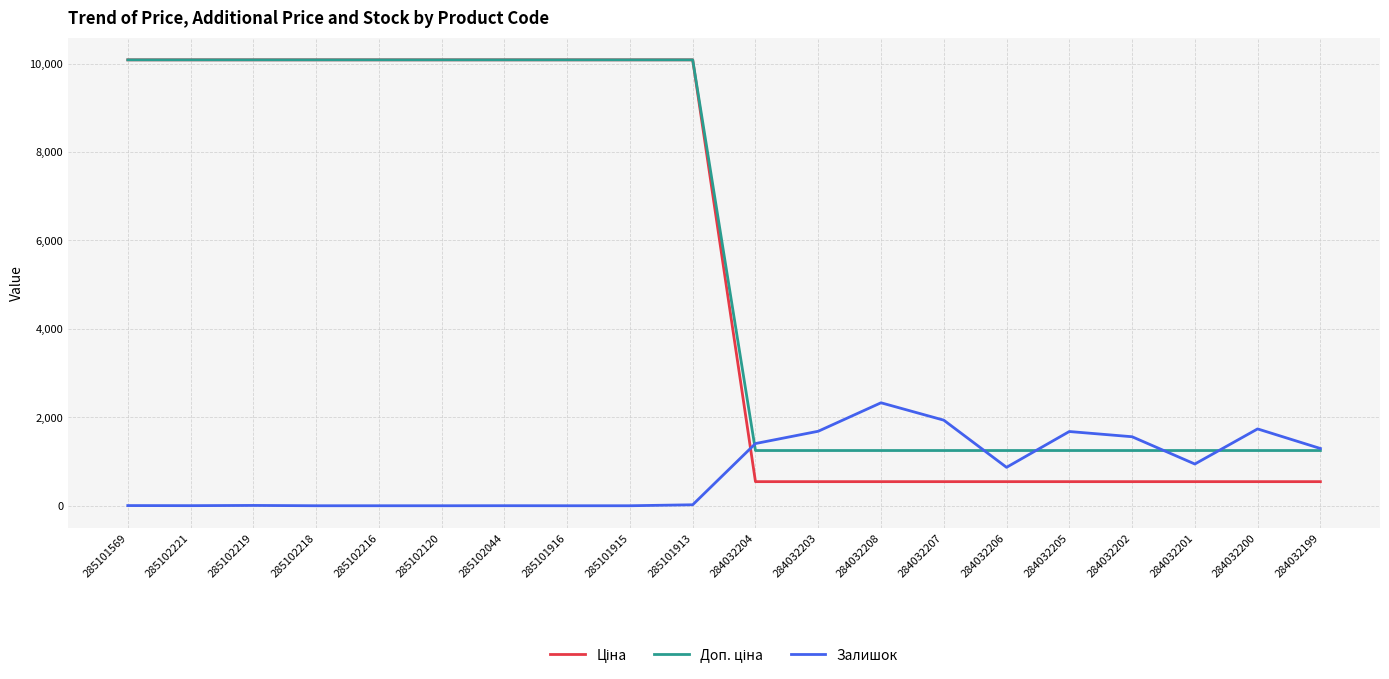

Is it true that Залишок equals -1408.4 at 285101915?

False